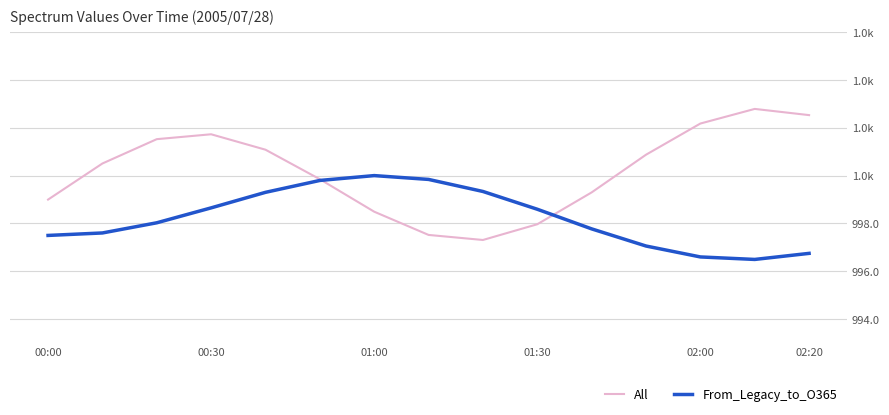

Does the chart have visible grid lines?

Yes